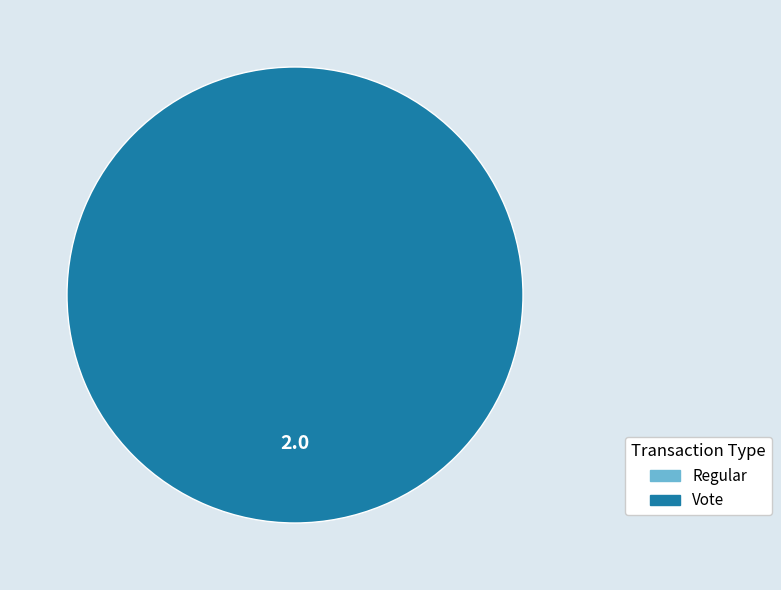

How many slices are in this pie chart?

2